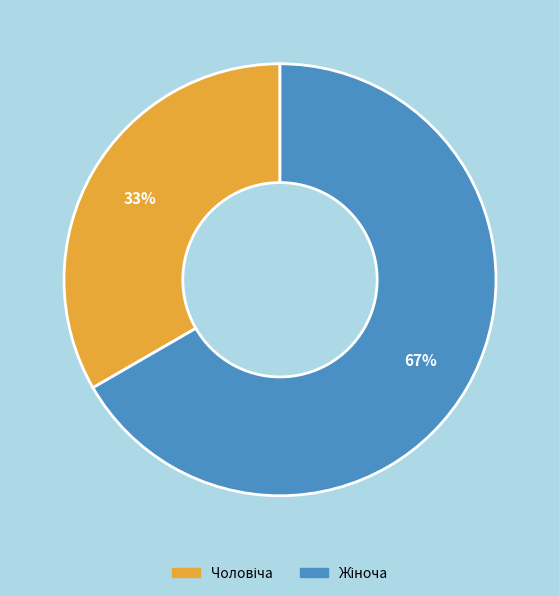

Does any single category account for the majority?

Yes